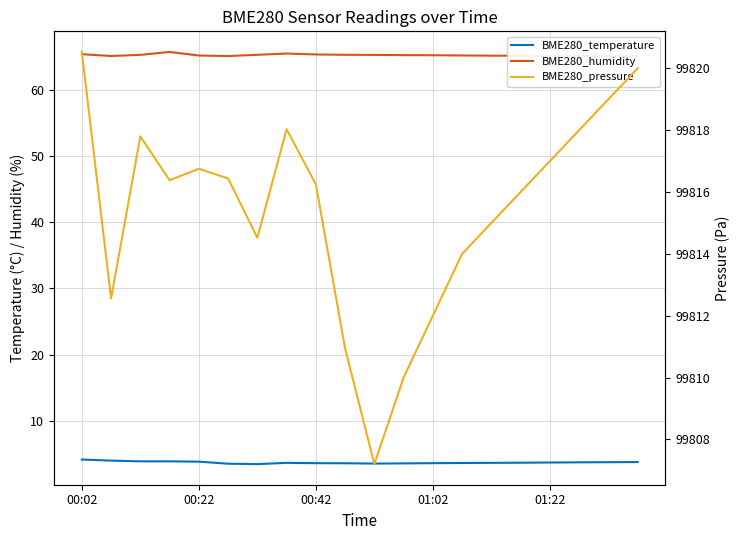

Is this an area chart (filled region under the line)?

No